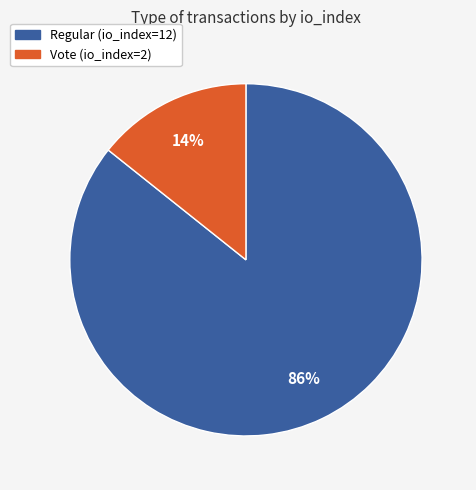

Is it true that Regular (io_index=12) is 86% of the pie?

True